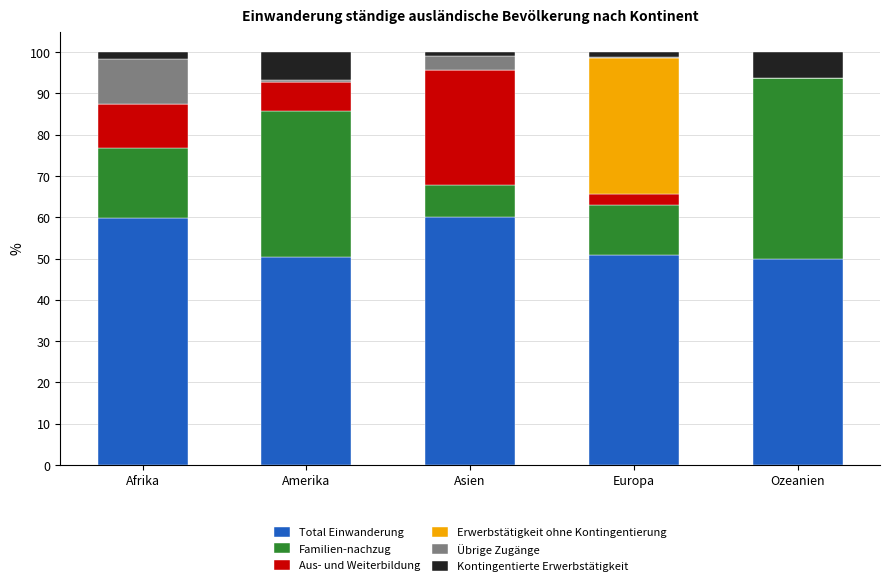

What are all the series names shown in the legend?

Total Einwanderung, Familien-nachzug, Aus- und Weiterbildung, Erwerbstätigkeit ohne Kontingentierung, Übrige Zugänge, Kontingentierte Erwerbstätigkeit